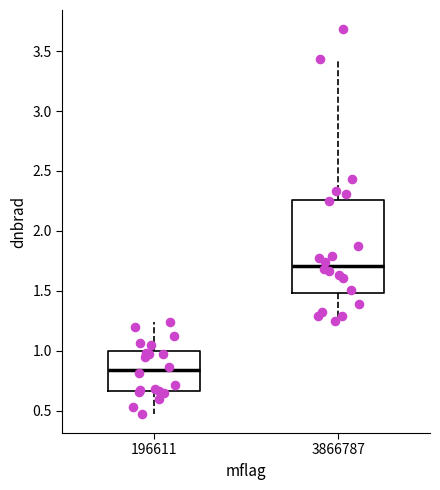

Where does the median line of the box at x = 196611 sit on the y-axis? The values are not printed on the chart, so give them approximately, as read against the axis.

0.85